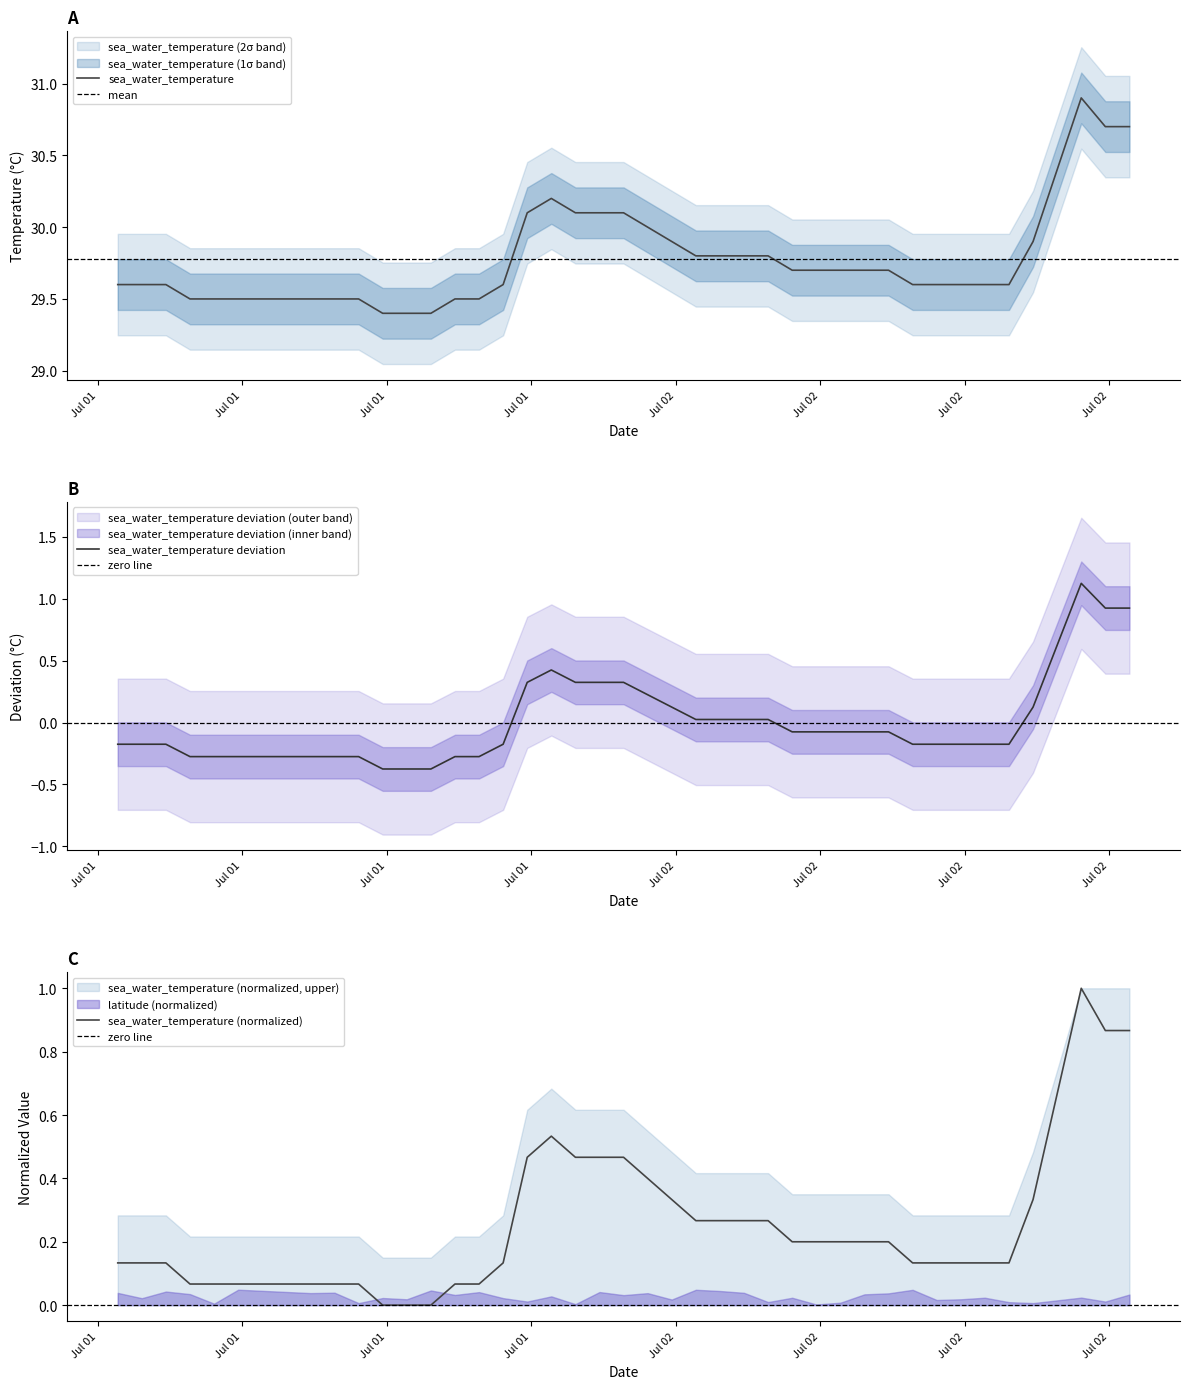

What is the lowest value of the sea_water_temperature deviation series?

-0.4